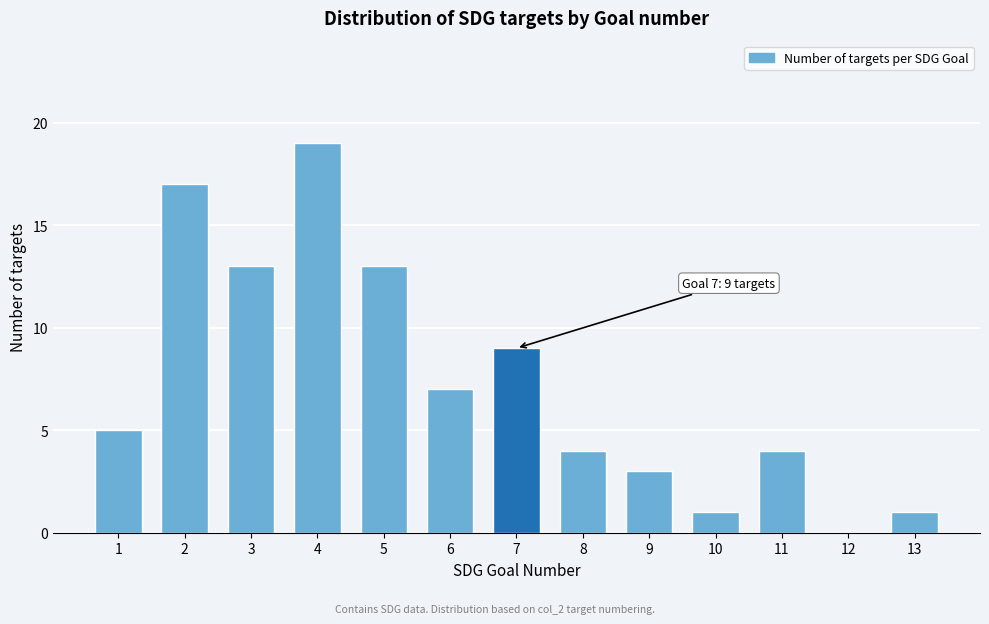

Reading left to right, list all the values displayed in this chart.

1=5	2=17	3=13	4=19	5=13	6=7	7=9	8=4	9=3	10=1	11=4	12=0	13=1